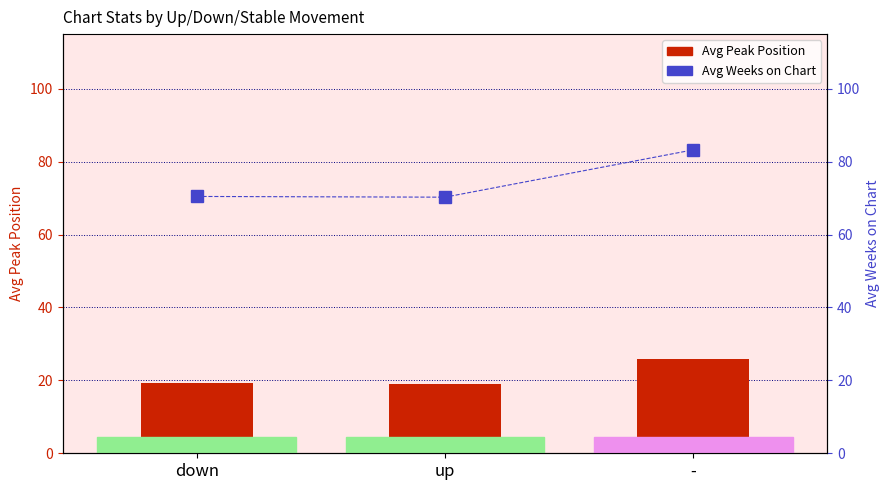

Which label corresponds to the largest value in the chart?

-